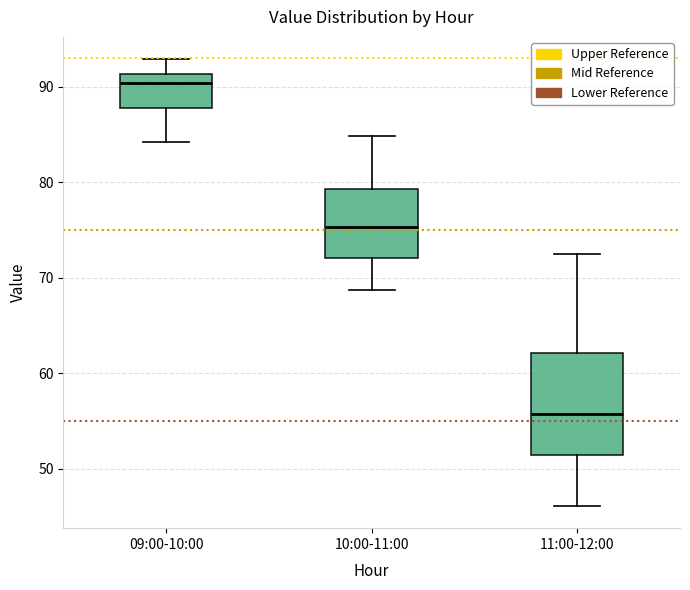

Where does the lower whisker of the box for 11:00-12:00 end on the y-axis? The values are not printed on the chart, so give them approximately, as read against the axis.

46